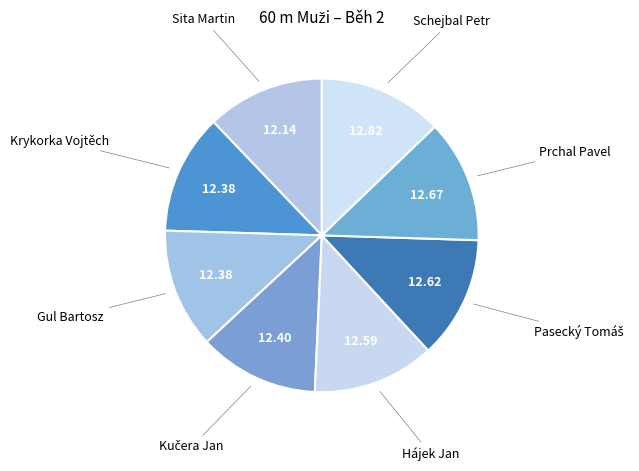

To the nearest percent, what is the difference between the largest and smallest slice percentages?

1%